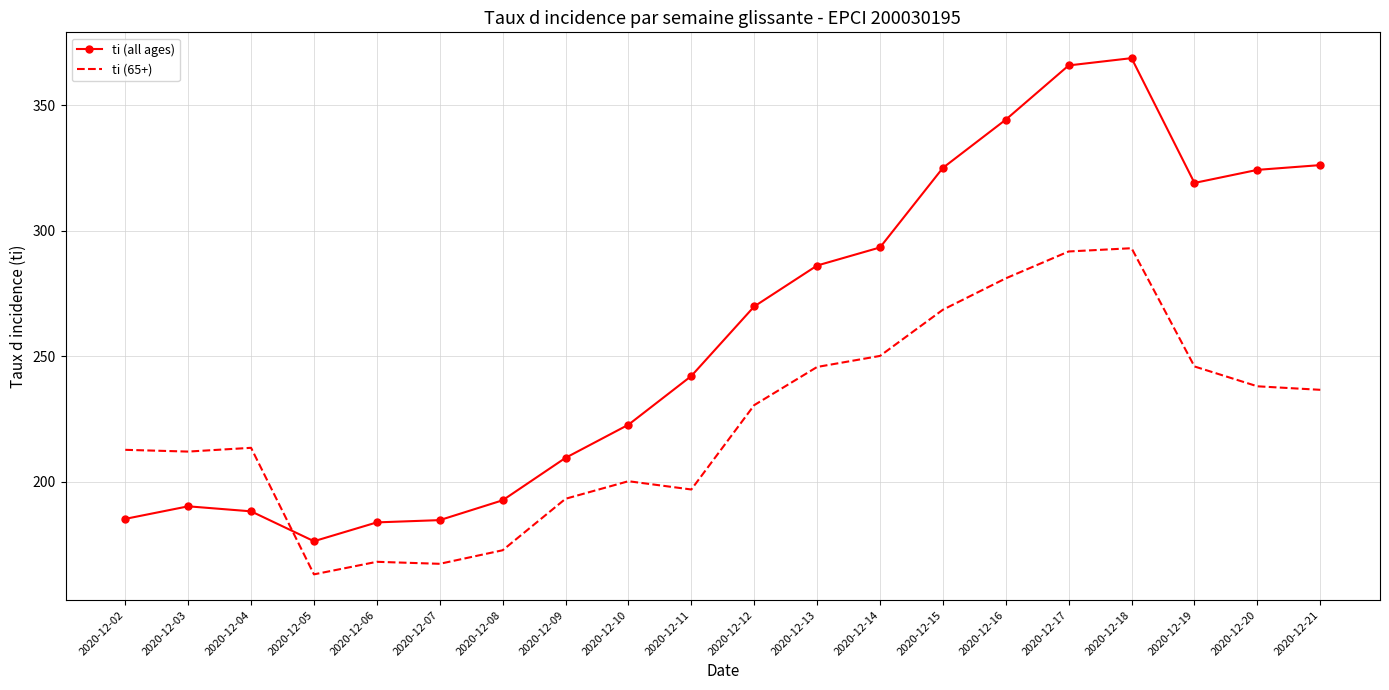

Is the value of ti (65+) at 2020-12-12 greater than the value of ti (all ages) at 2020-12-11?

No